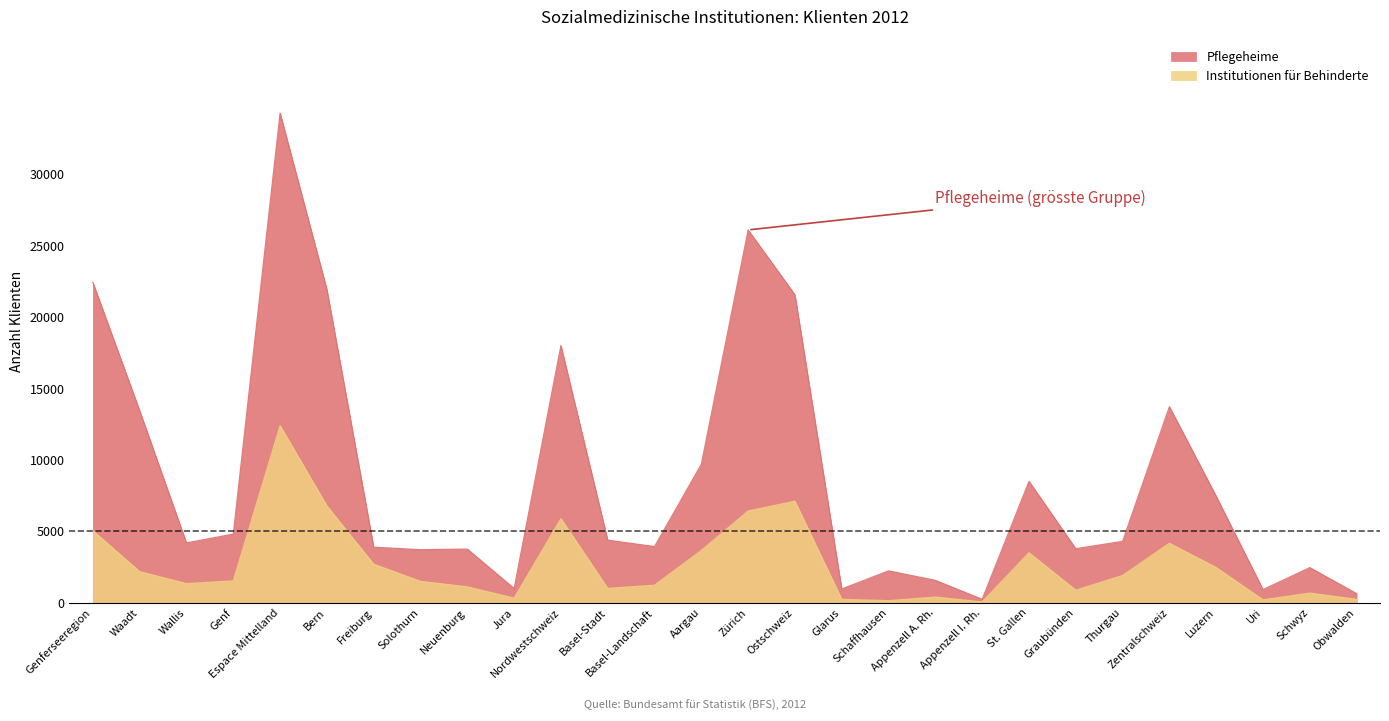

Which category has the lowest value across all series?

Appenzell I. Rh.